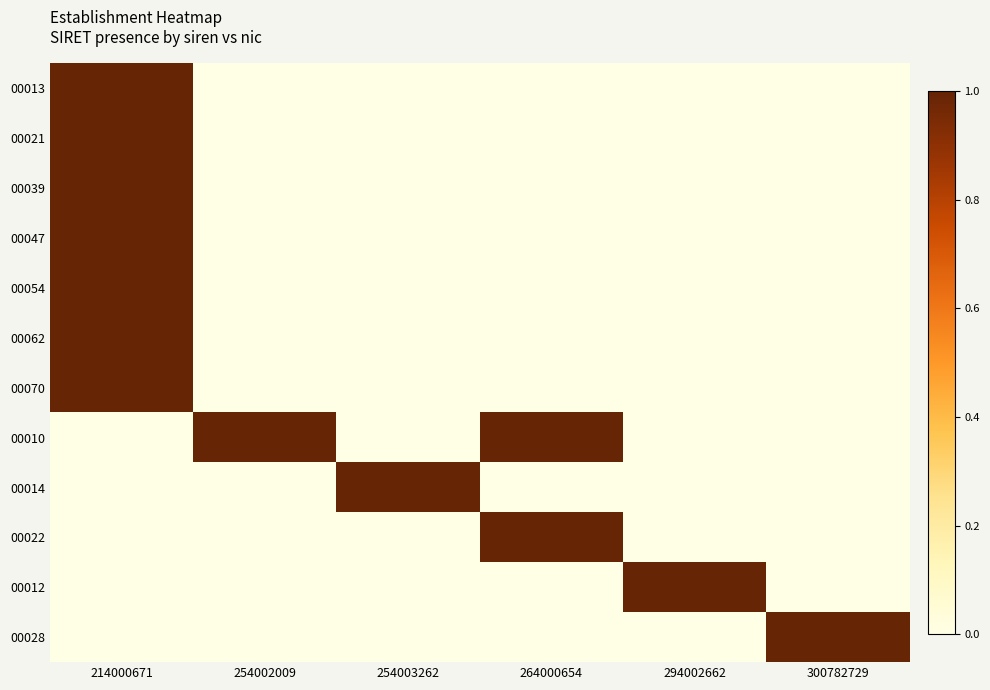

Which has a higher value, 254002009 or 294002662?

254002009